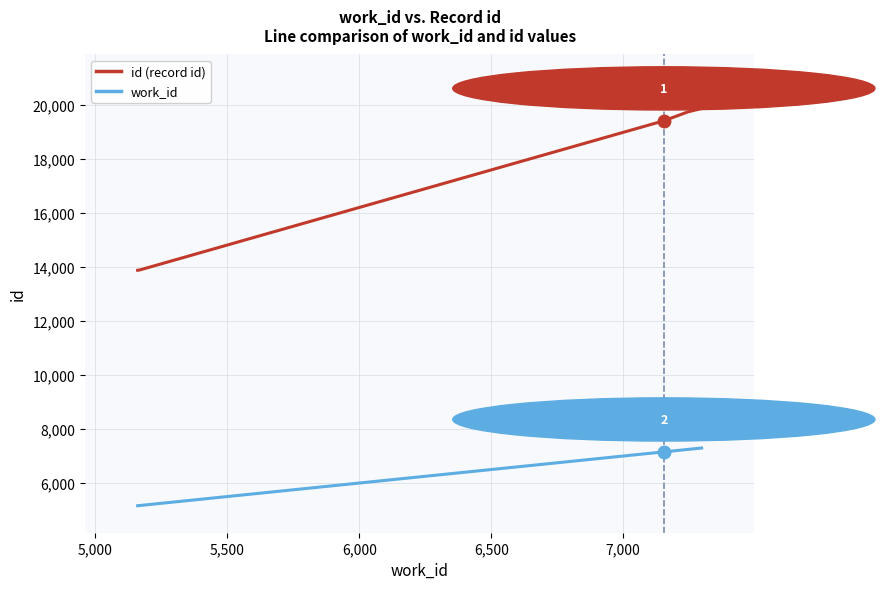

What is the smallest value displayed?

5160